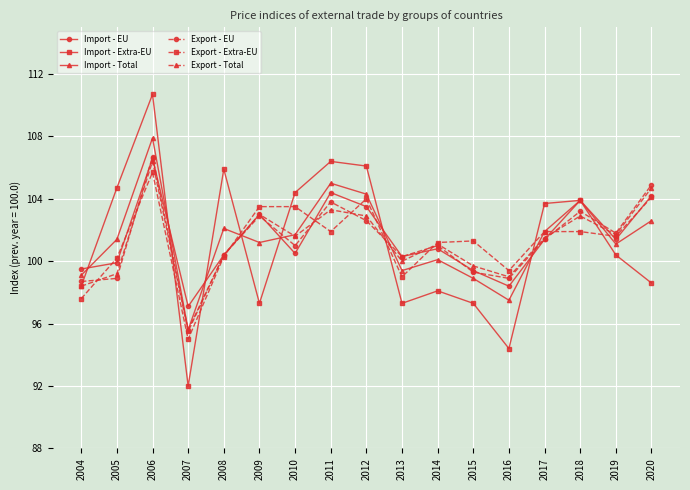

What is the value of the Import - Extra-EU point at the 2nd from the left?

104.7